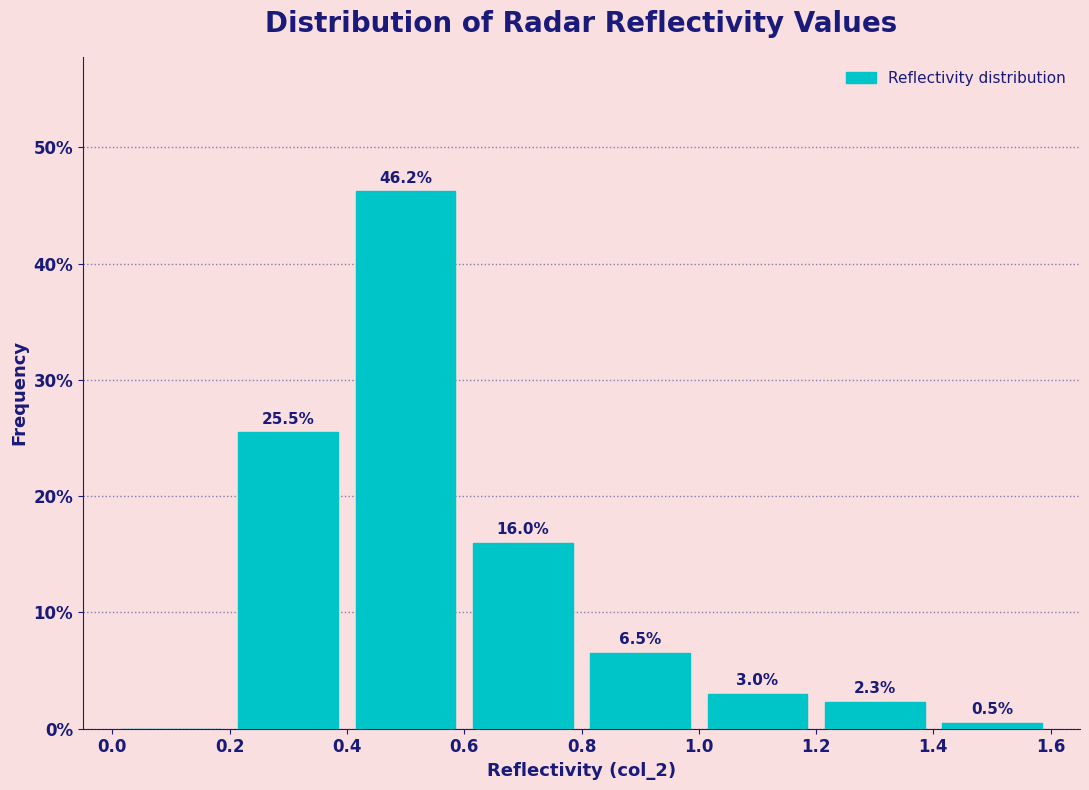

Which range on the x-axis has the tallest bar?

0.4 to 0.6